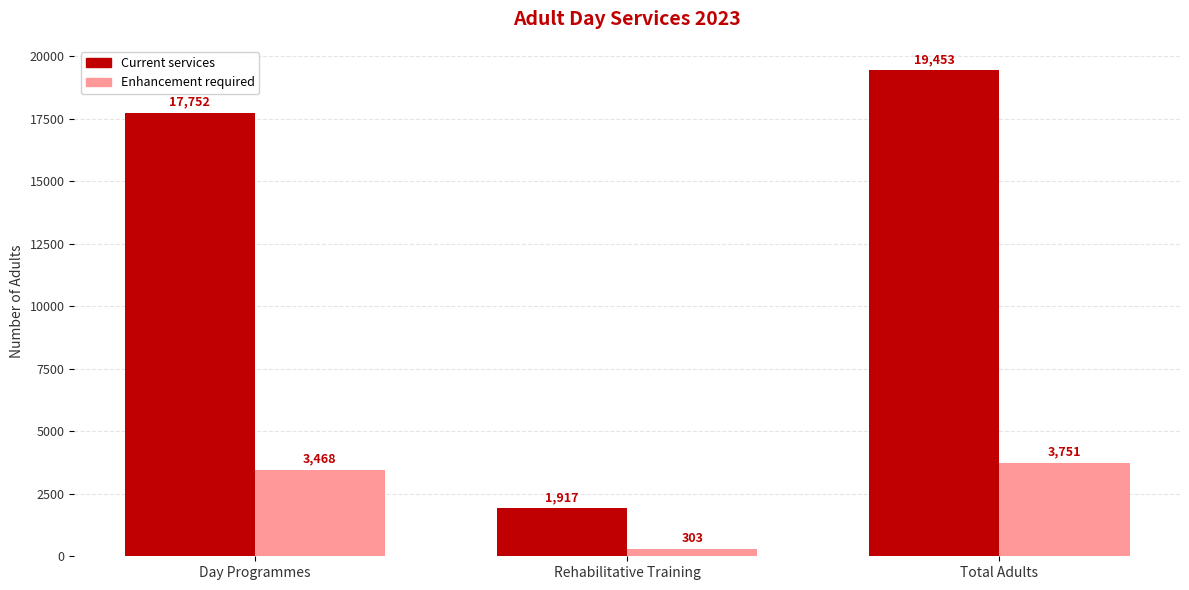

What is the minimum value shown in the chart?

303